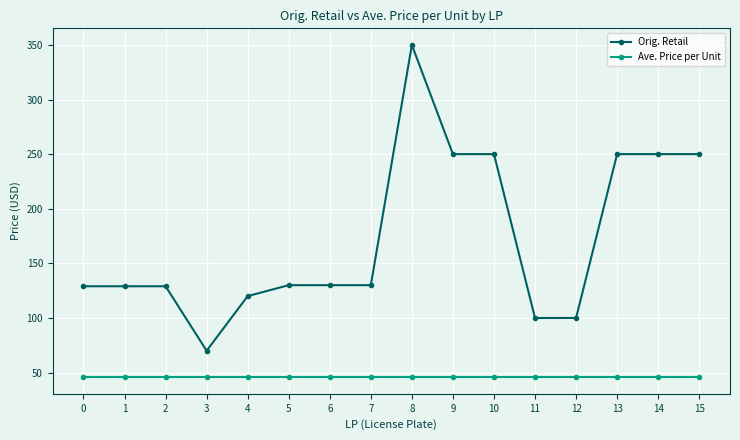

What is the value of the Ave. Price per Unit point at the 6th from the left?

45.8